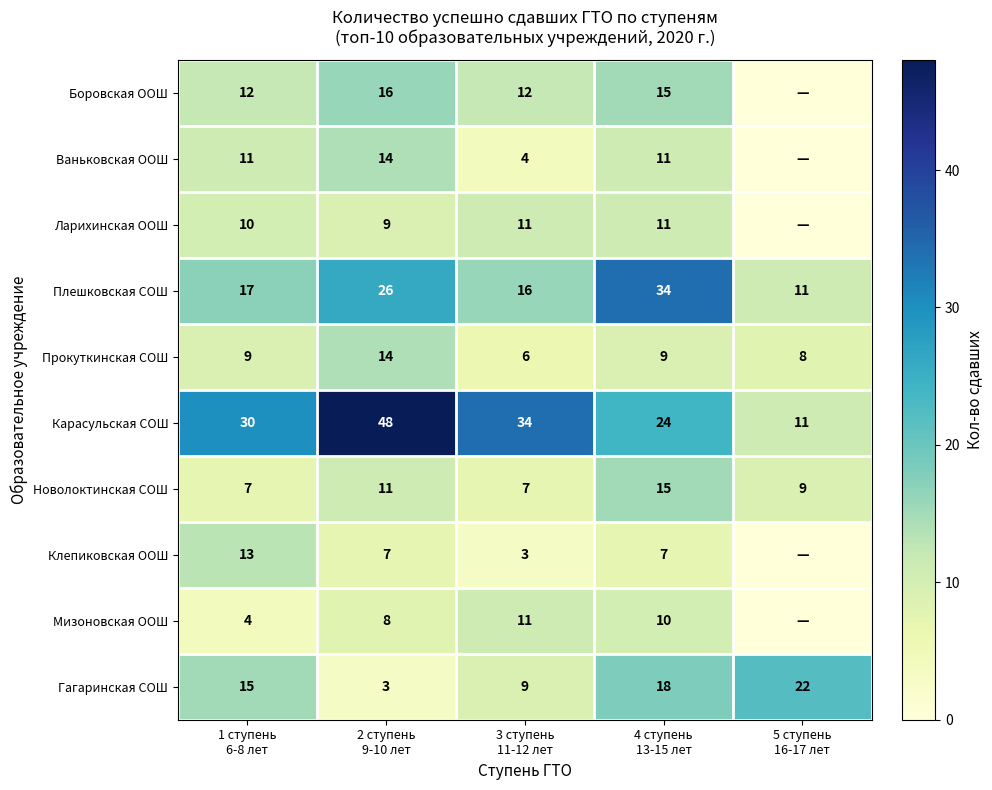

What is the maximum value for Гагаринская СОШ?

22